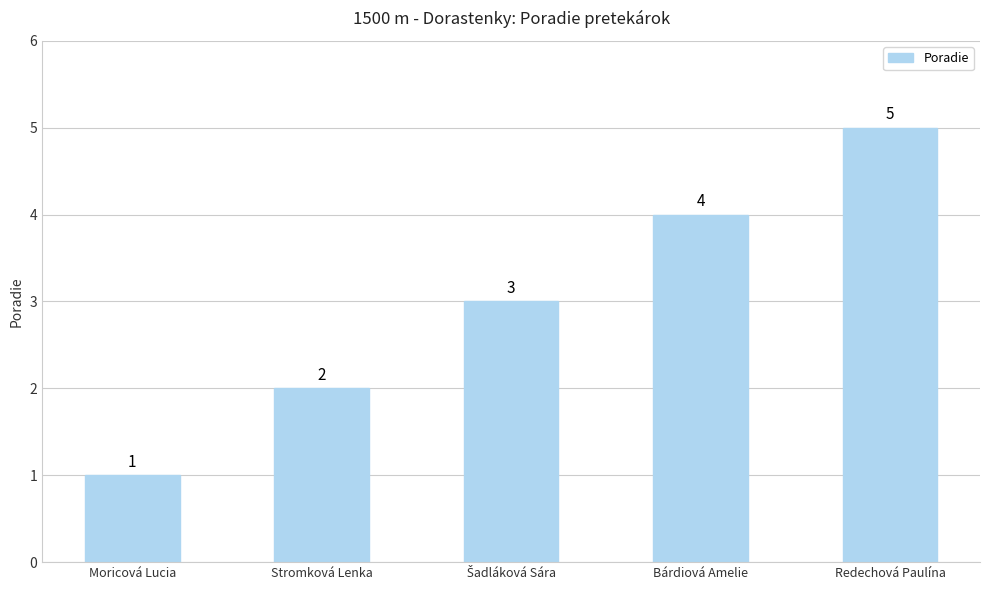

Count the values in the range 2 to 4.

3